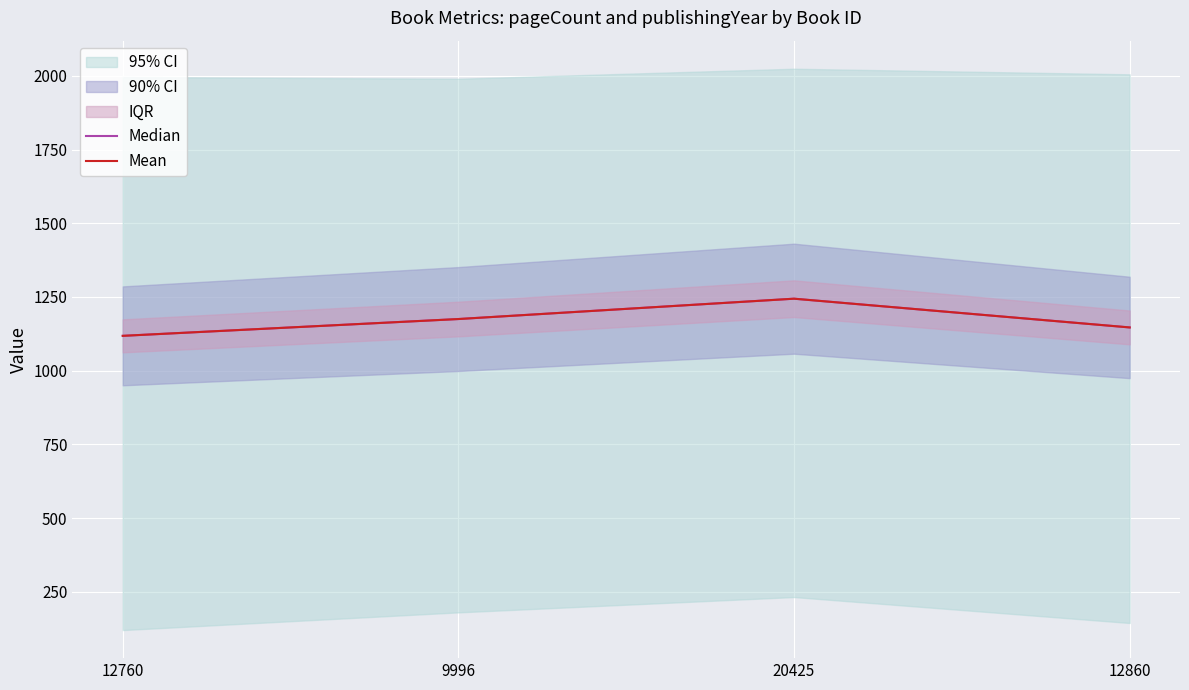

What is the sum of all Mean values?

4683.5